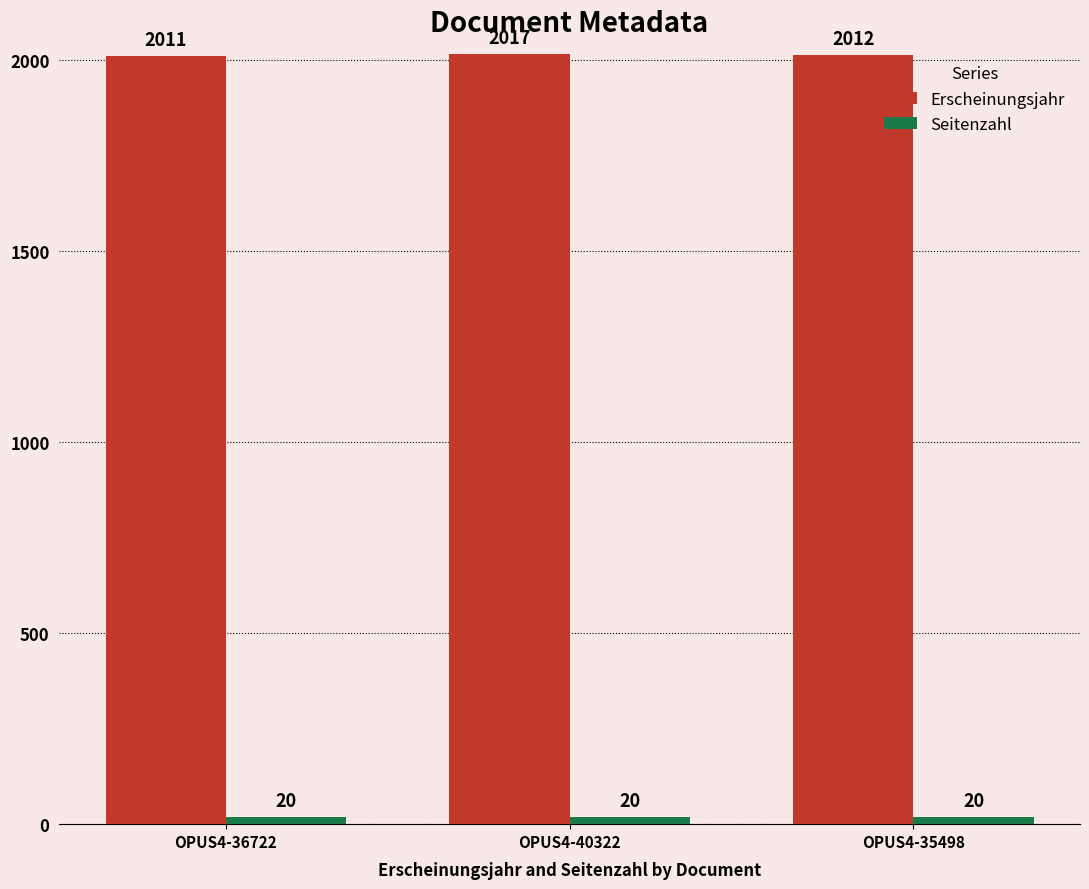

Does the chart contain stacked bars?

No